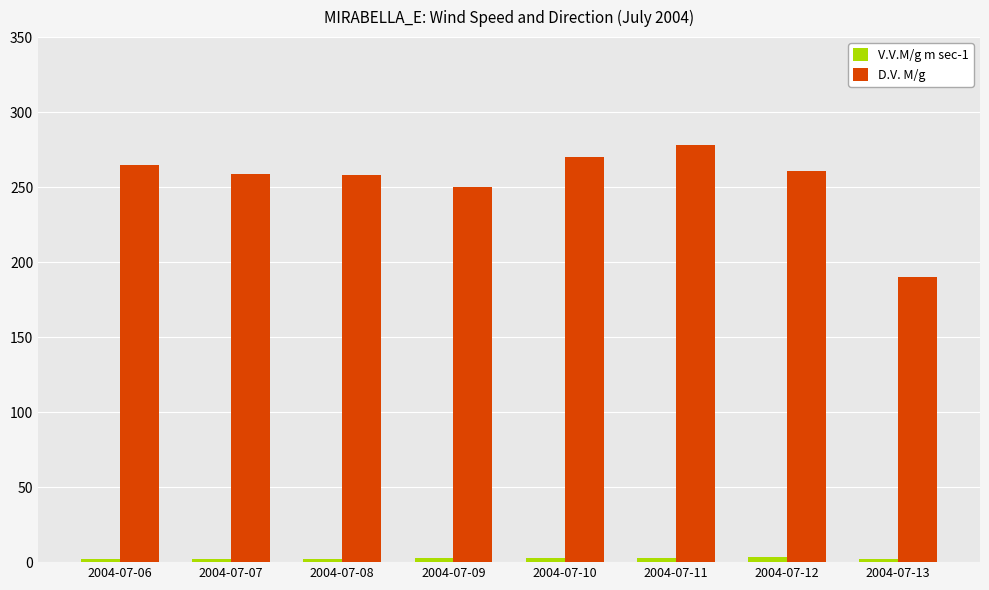

At which label does D.V. M/g first exceed 261?

2004-07-06